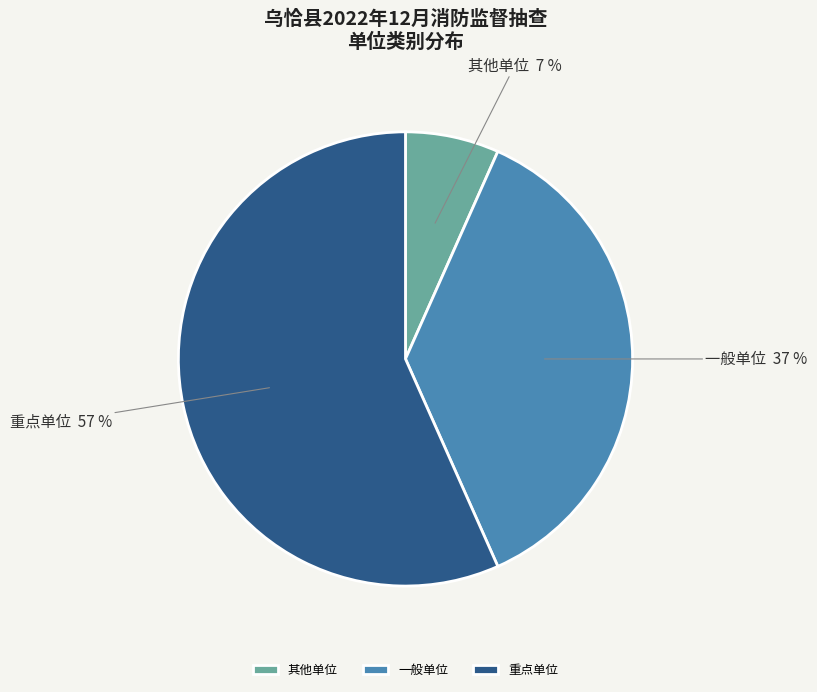

Is it true that 重点单位 is 43% of the pie?

False